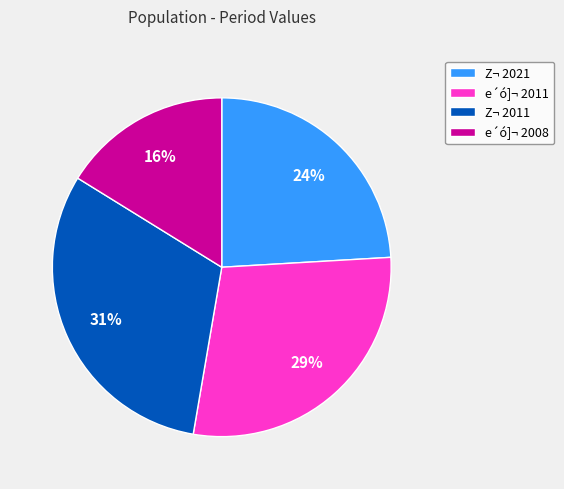

Does e´ó]¬ 2008 account for over 50% of the chart?

No